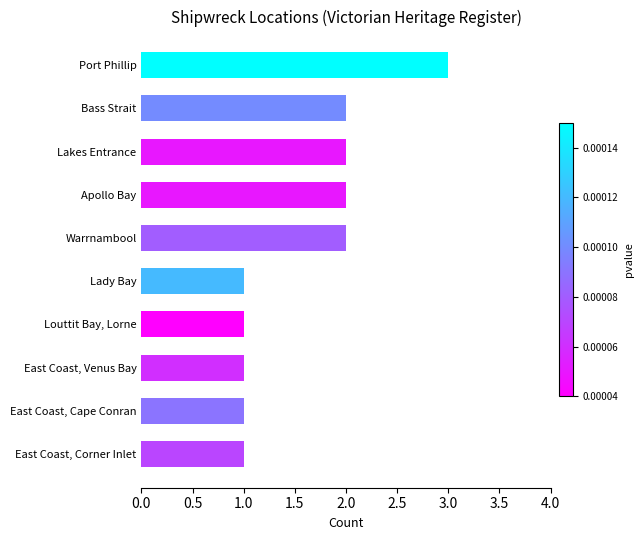

Does the chart contain stacked bars?

No